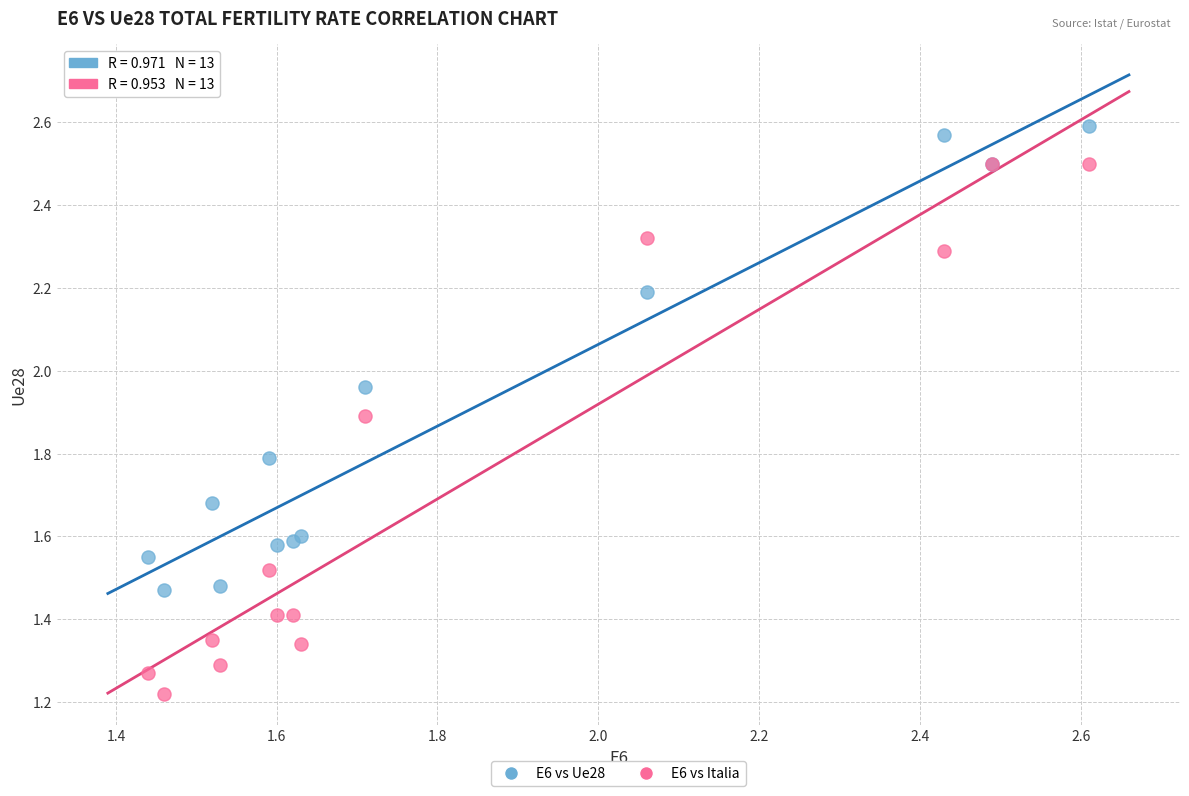

Which series contains the lowest Y value?

E6 vs Italia